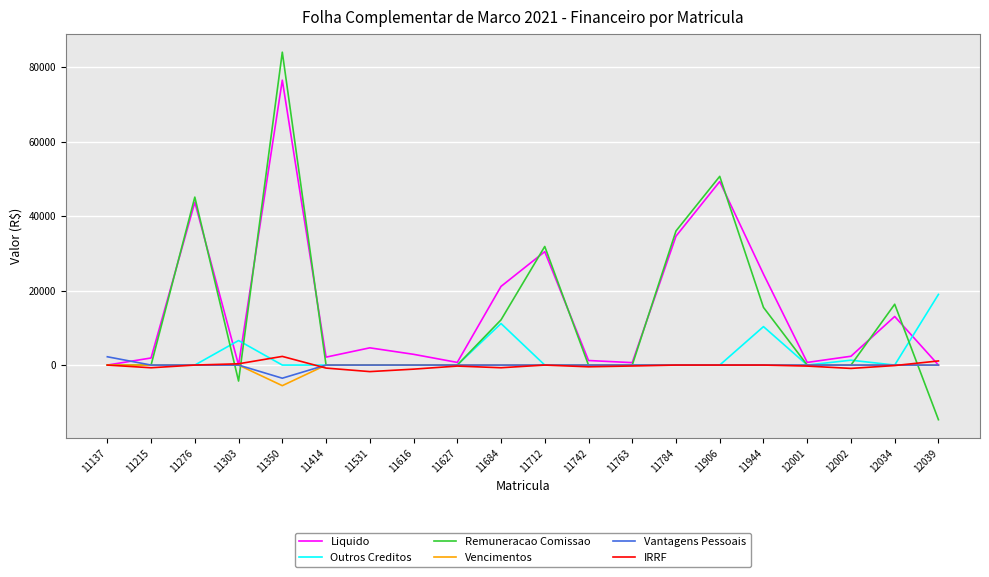

True or false: Vencimentos has a value of 0.0 at 11303.

True